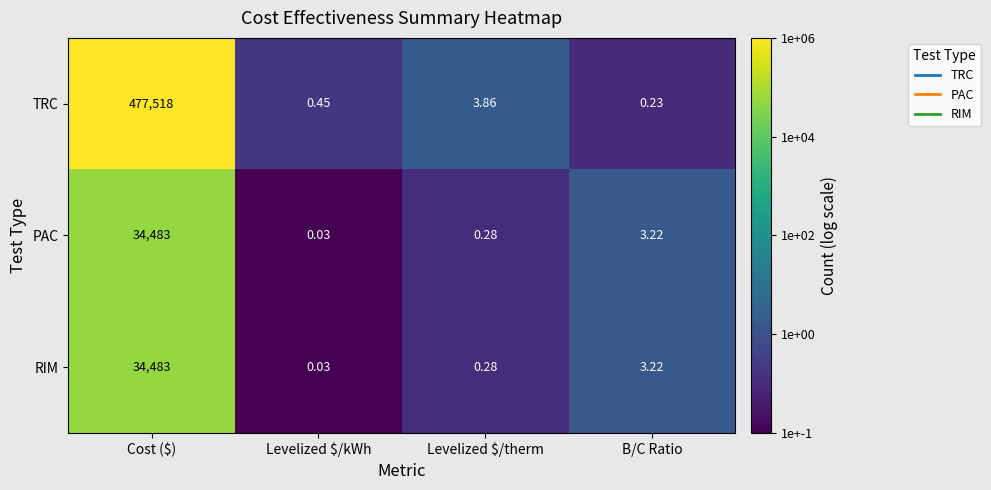

Which label corresponds to the largest value in the chart?

Cost ($)